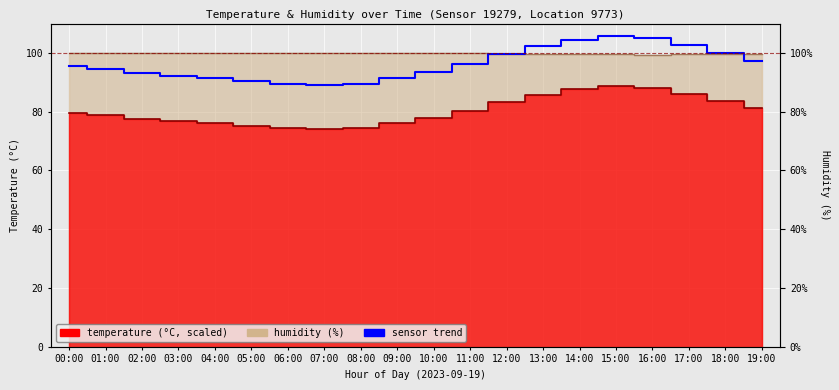

What position from the left is 13:00?

14